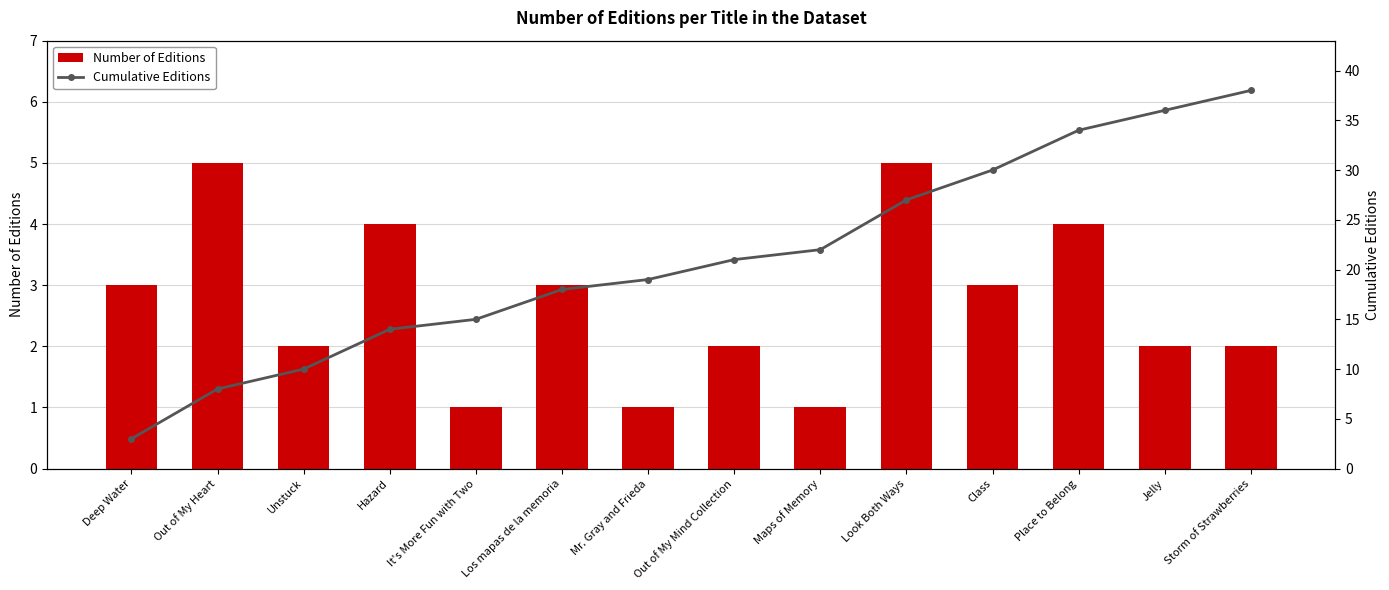

What is the sum of all Number of Editions values?

38